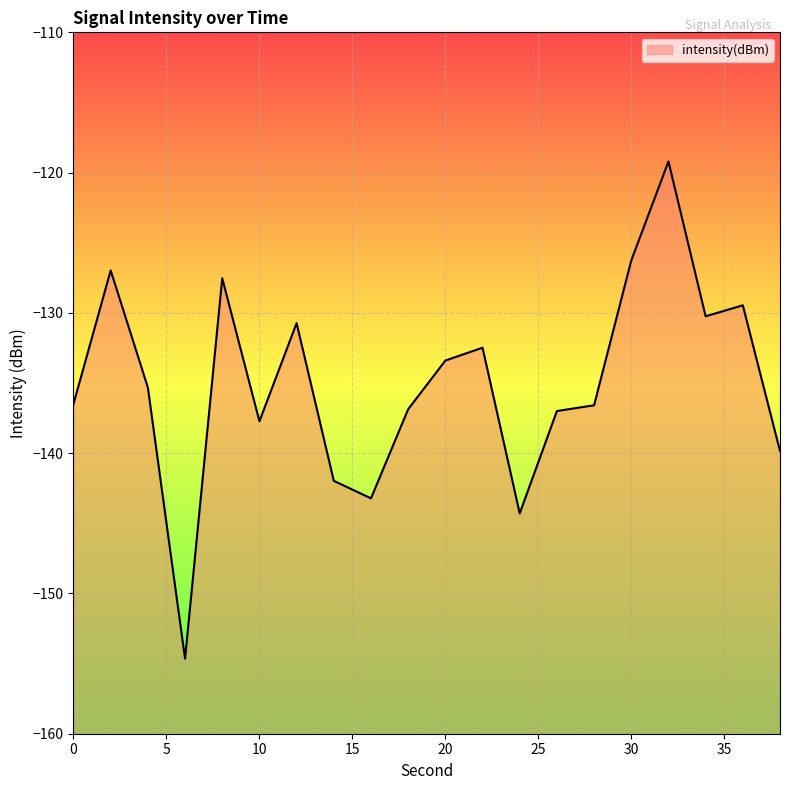

Is it true that the value at 38 is -82.6?

False